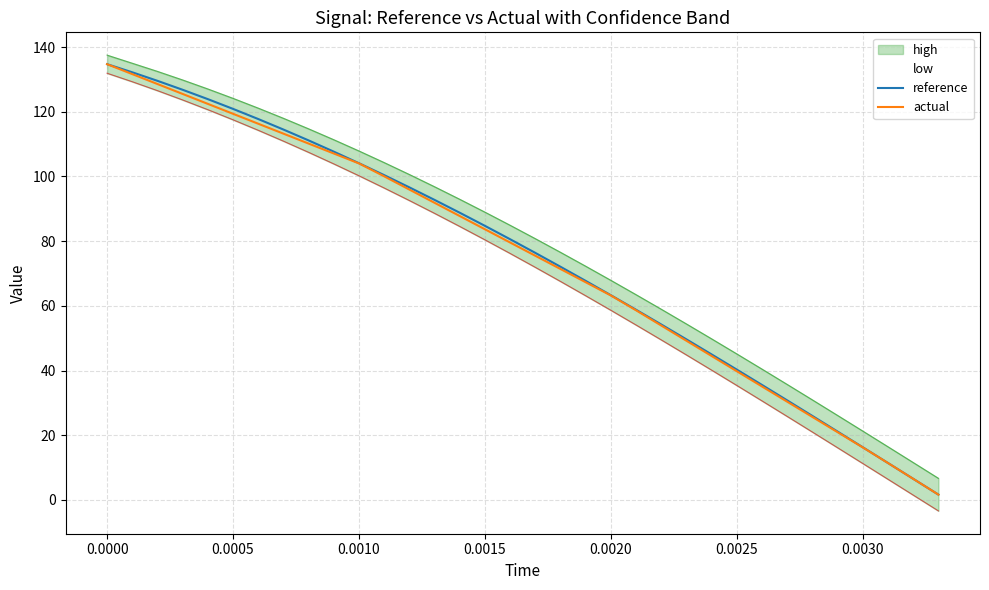

The value of reference at 0.0000 is 182.8. True or false?

False